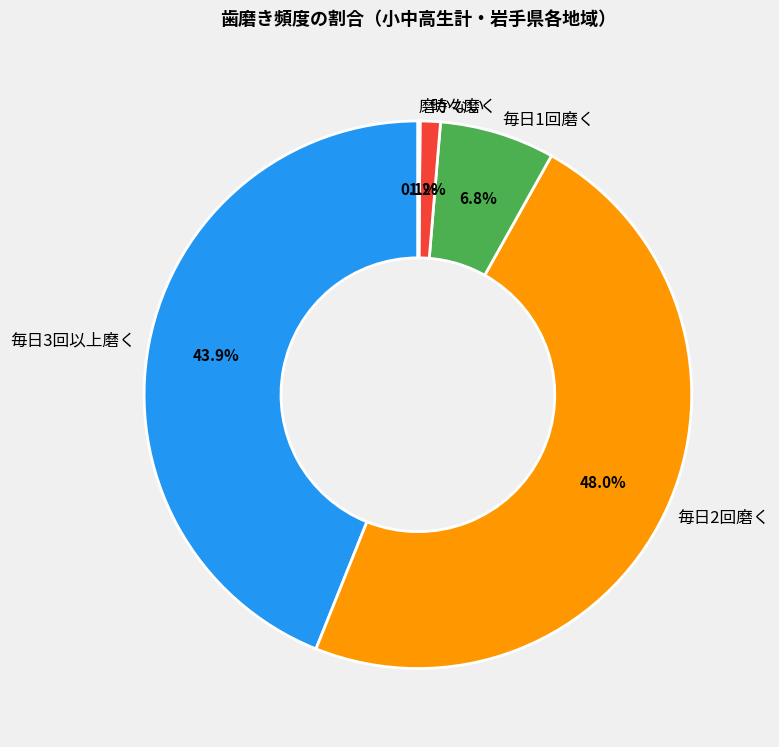

Between 毎日1回磨く and 時々磨く, which is larger?

毎日1回磨く